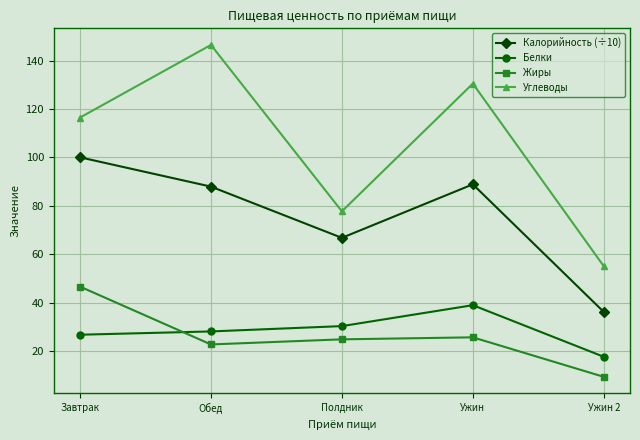

Reading left to right, what are all the values shown in this chart?

Калорийность (÷10): 100.1	87.9	66.8	88.9	36.1
Белки: 26.7	28.1	30.3	38.9	17.6
Жиры: 46.6	22.7	24.8	25.6	9.3
Углеводы: 116.5	146.5	77.7	130.5	55.0